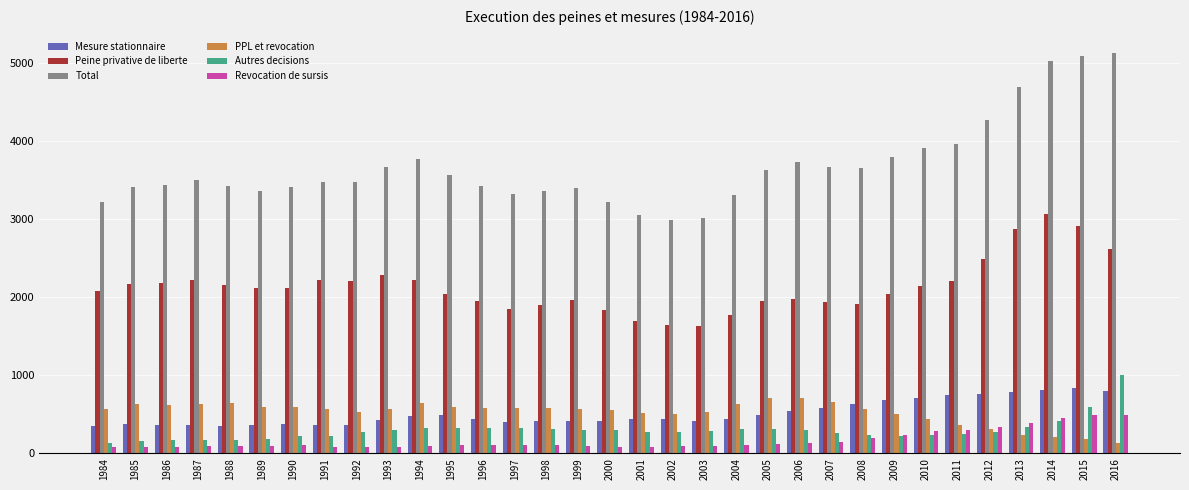

What is the minimum value shown in the chart?

74